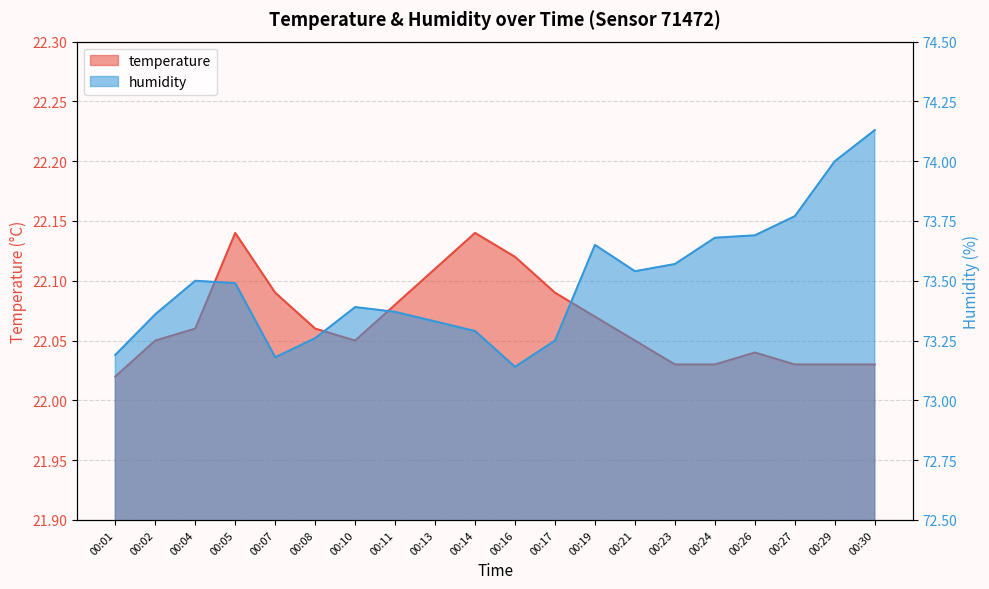

Which category has the lowest value across all series?

00:01